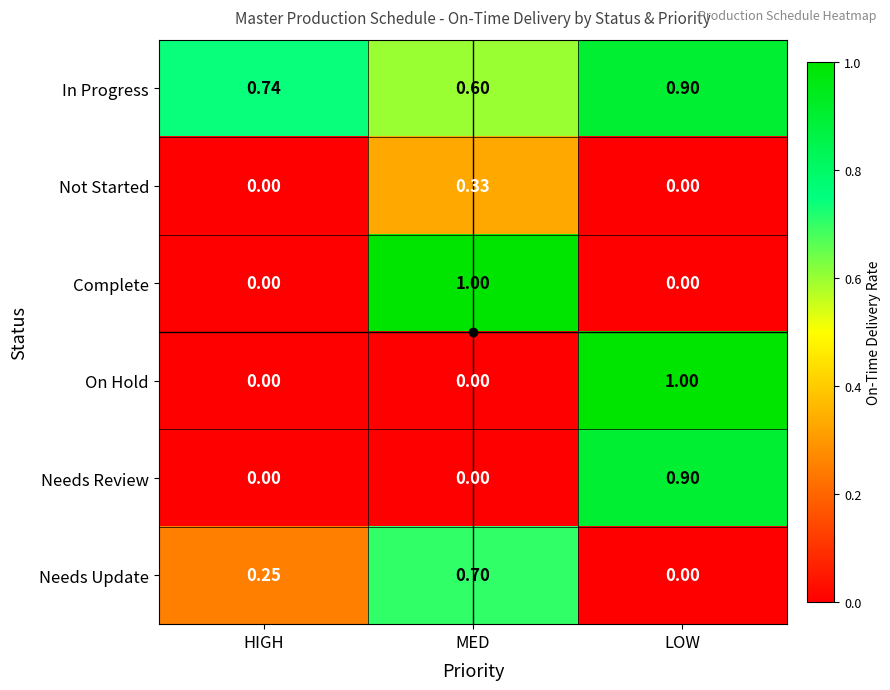

Which series changed the most between HIGH and LOW?

On Hold